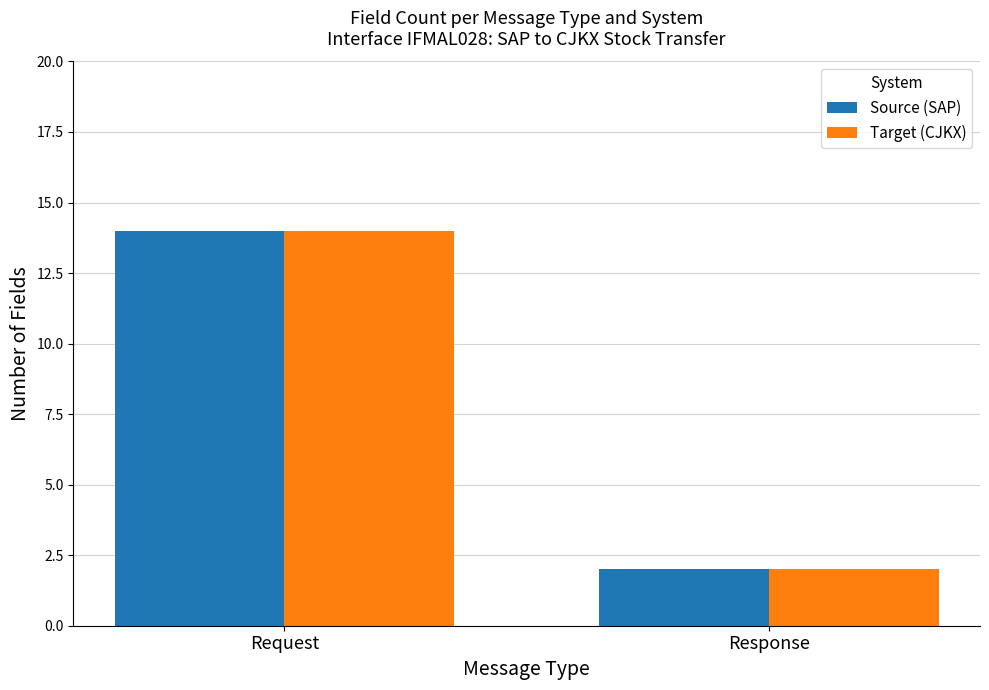

At which label does Source (SAP) reach its minimum?

Response